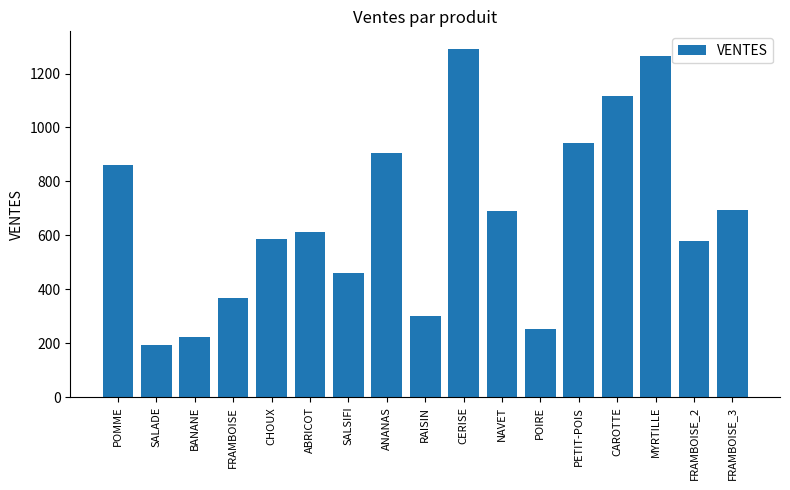

What is the maximum value shown in the chart?

1292.1